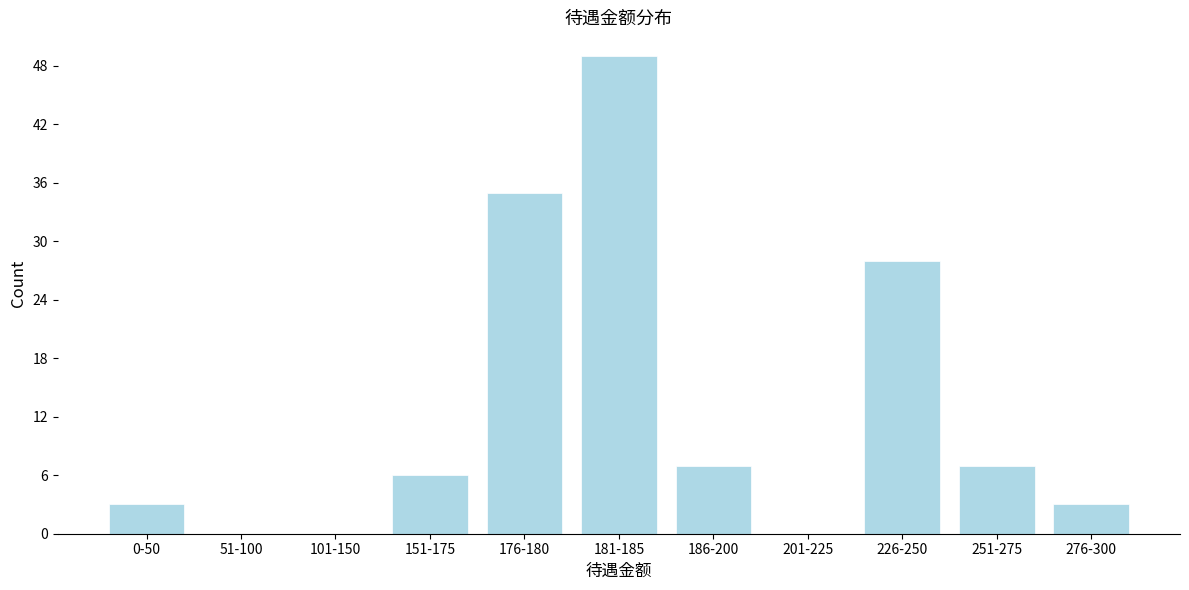

Reading left to right, list all the values displayed in this chart.

0-50=3	51-100=0	101-150=0	151-175=6	176-180=35	181-185=49	186-200=7	201-225=0	226-250=28	251-275=7	276-300=3